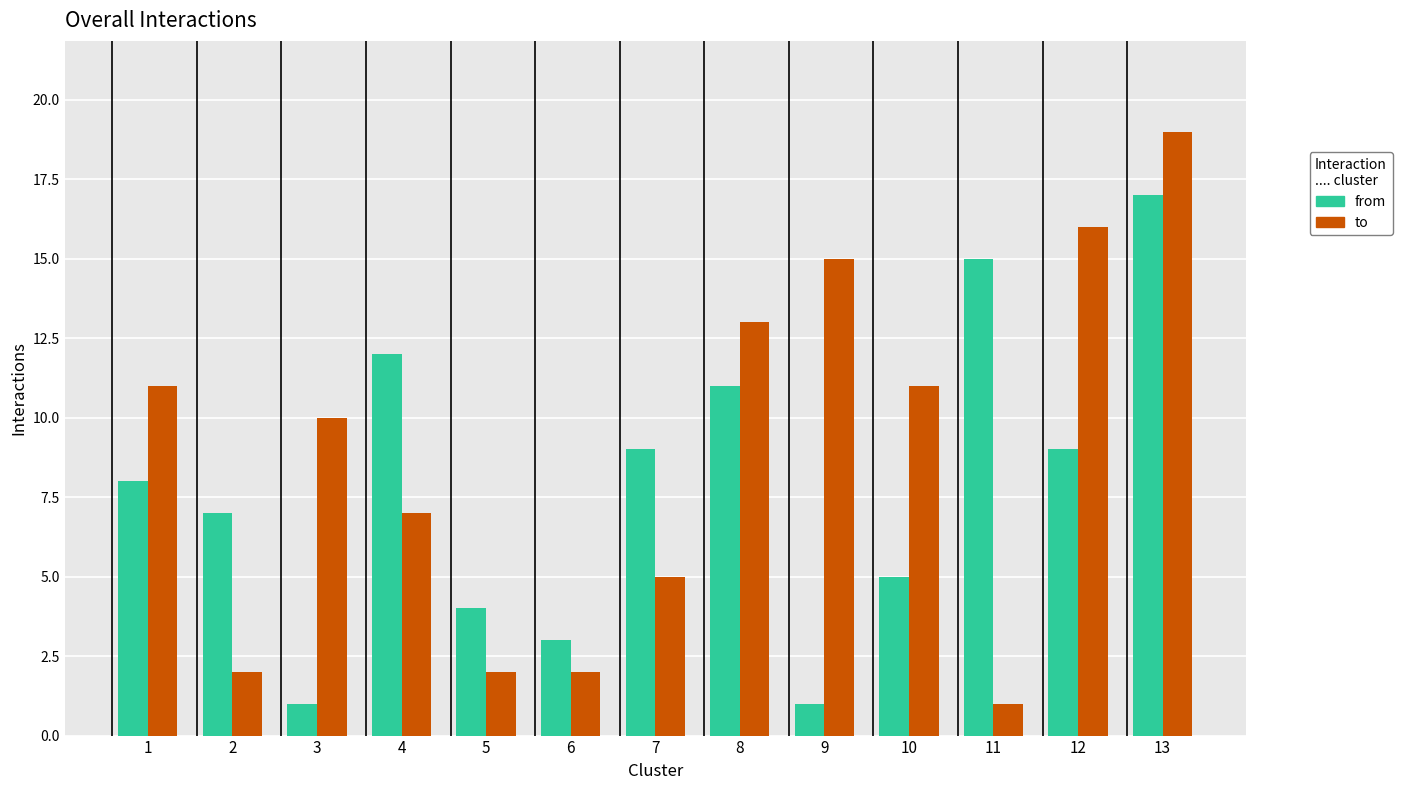

What is the value of the to bar at the 3rd from the left?

10